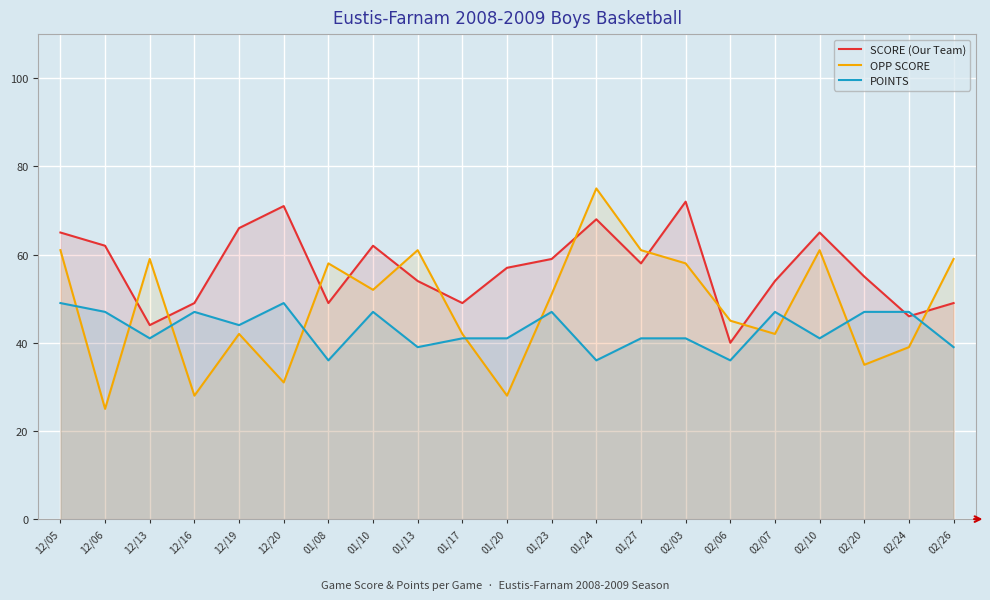

What is the greatest value displayed?

75